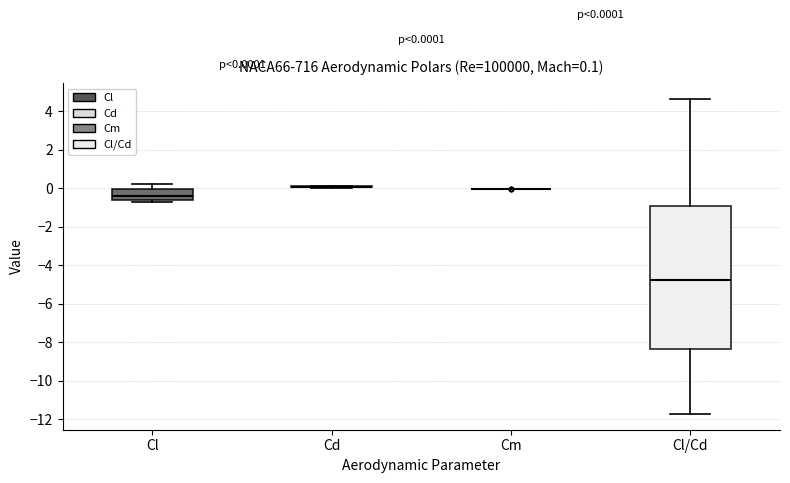

Which box is the tallest, from its lower edge to its upper edge?

Cl/Cd